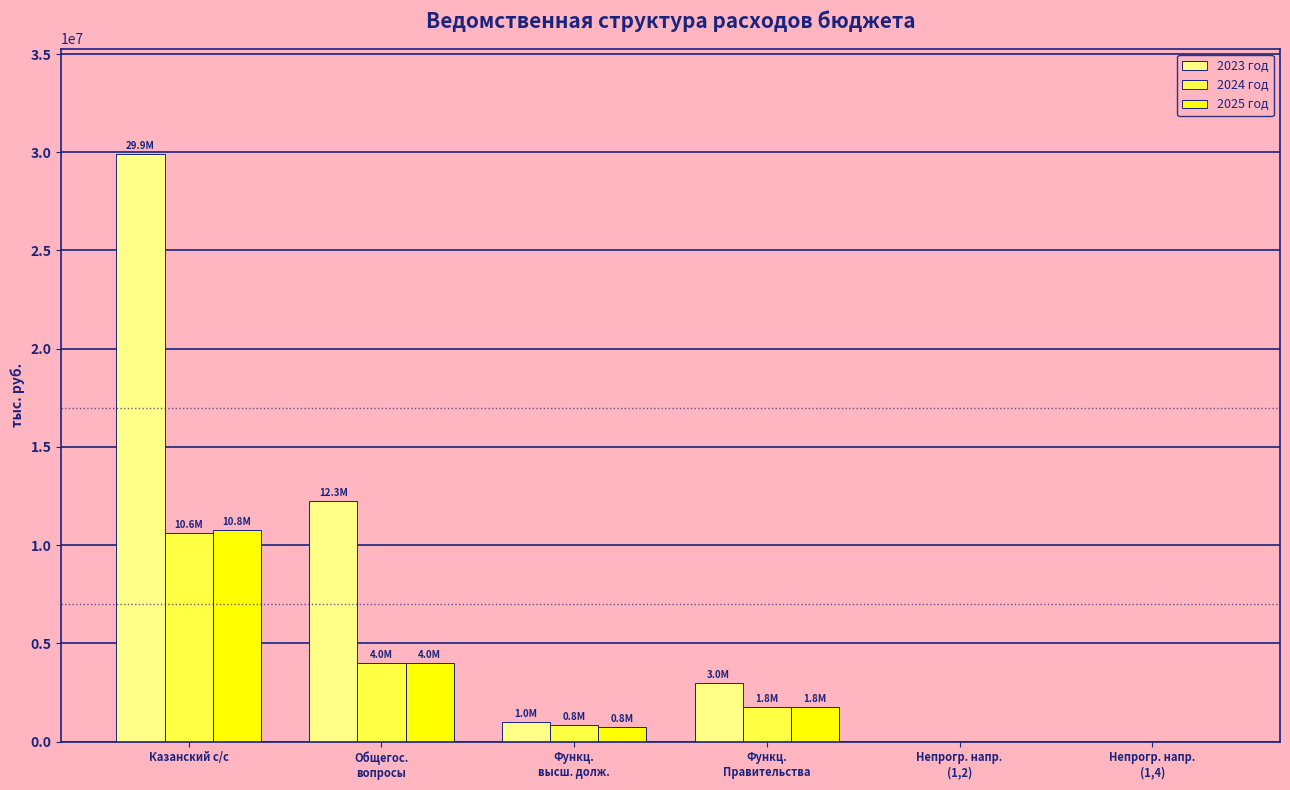

Which category has the highest value in the 2025 год series?

Казанский с/с